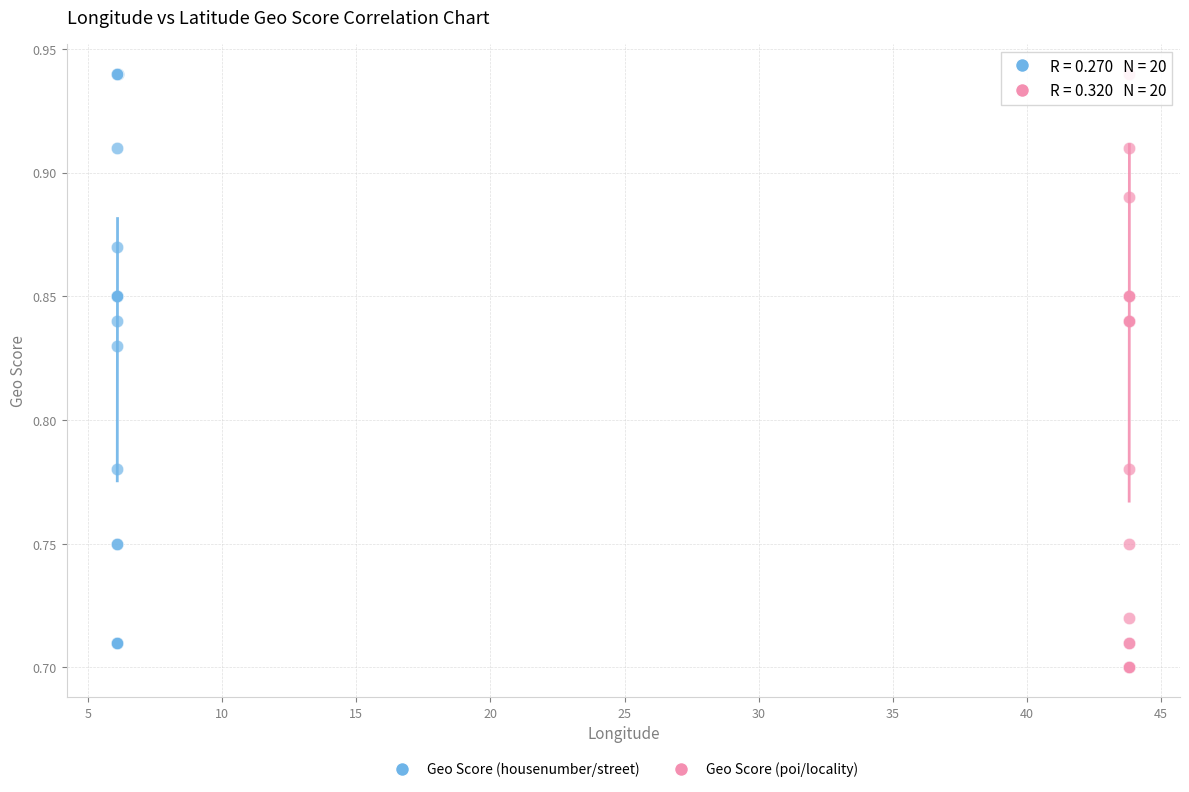

What are all the series names shown in the legend?

Geo Score (housenumber/street), Geo Score (poi/locality)